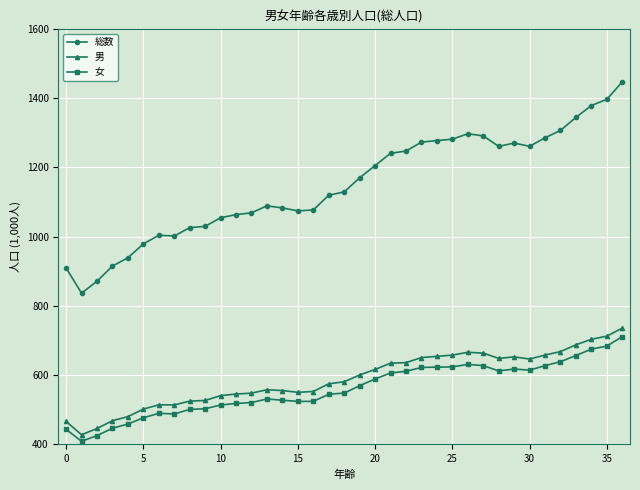

True or false: 女 and 男 intersect in this chart.

False